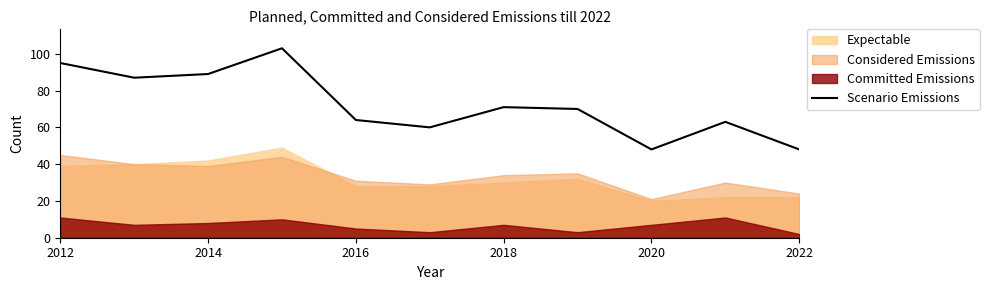

True or false: Scenario Emissions has a value of 145 at 2012.

False